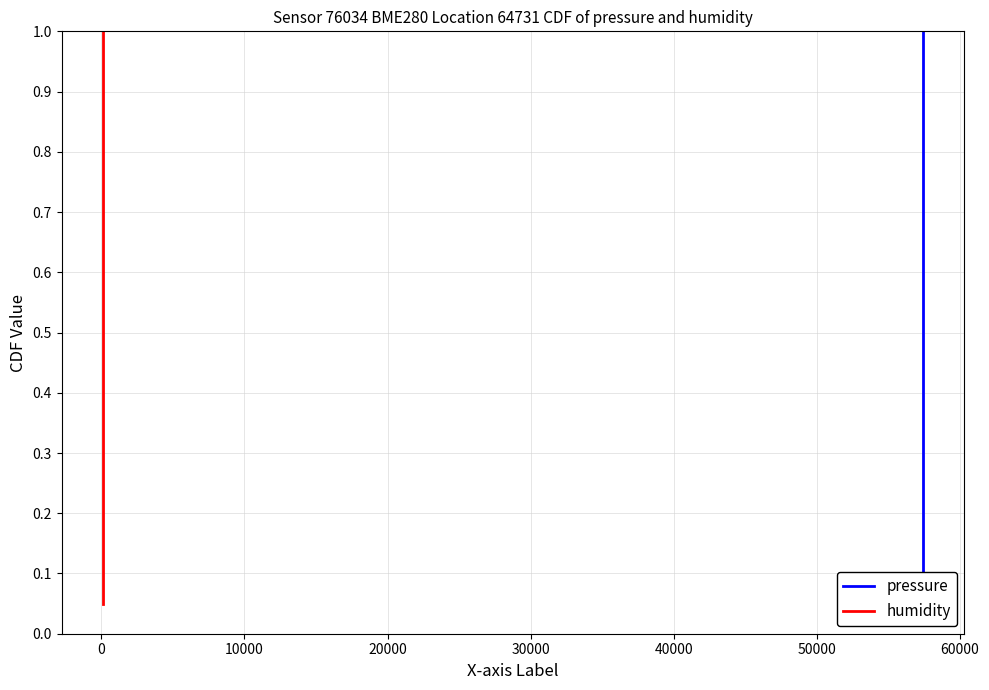

True or false: humidity and pressure cross at least once.

False